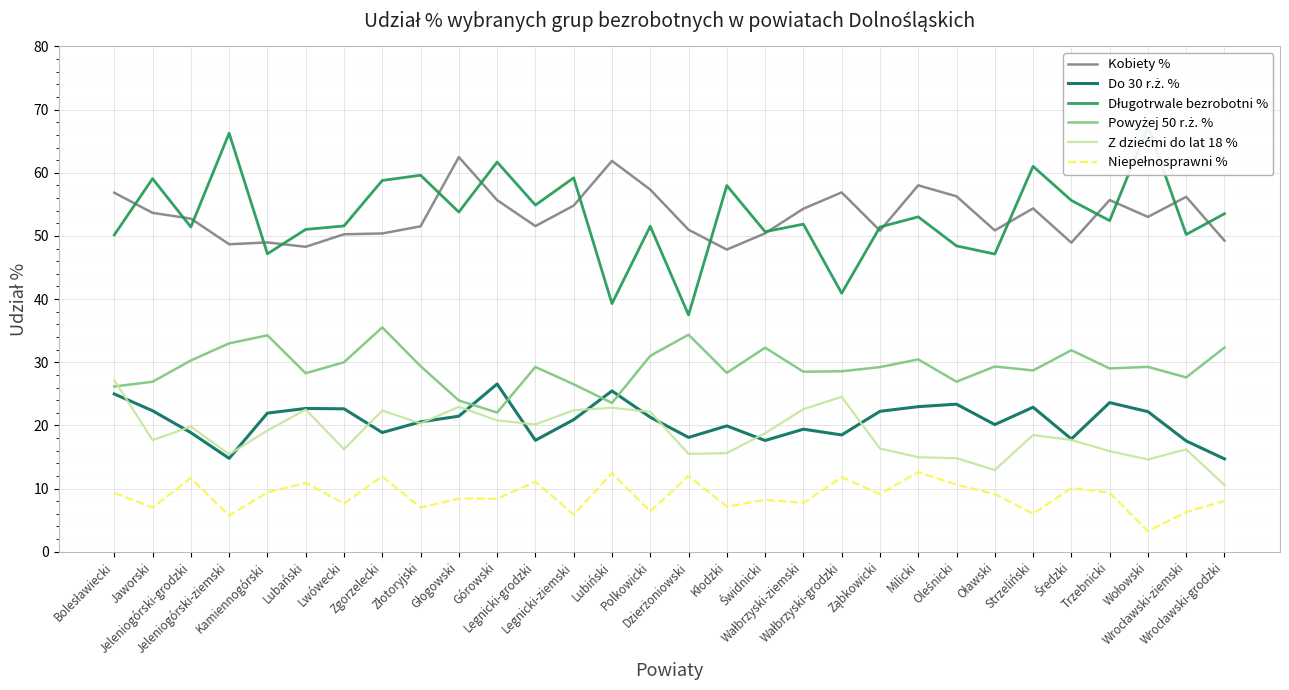

At how many categories does at least one series exceed 61?

6